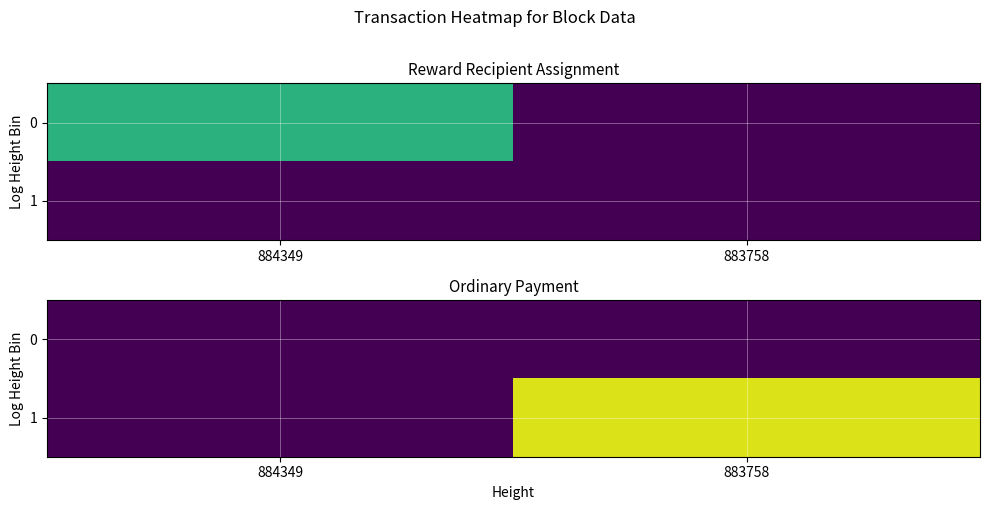

Which category has the lowest value in the 0 series?

884349